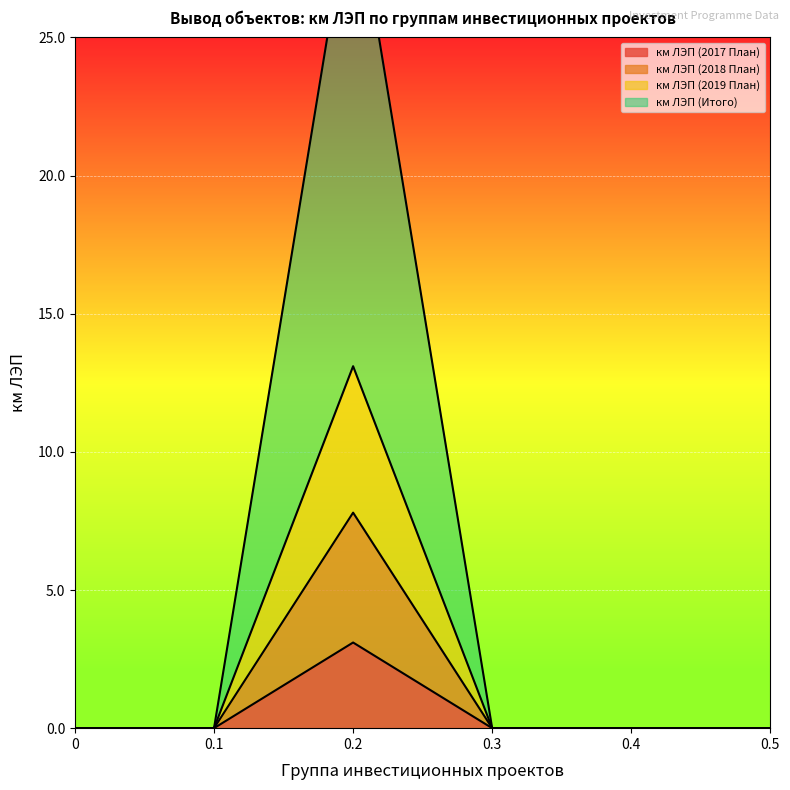

At how many categories does at least one series exceed 6?

1